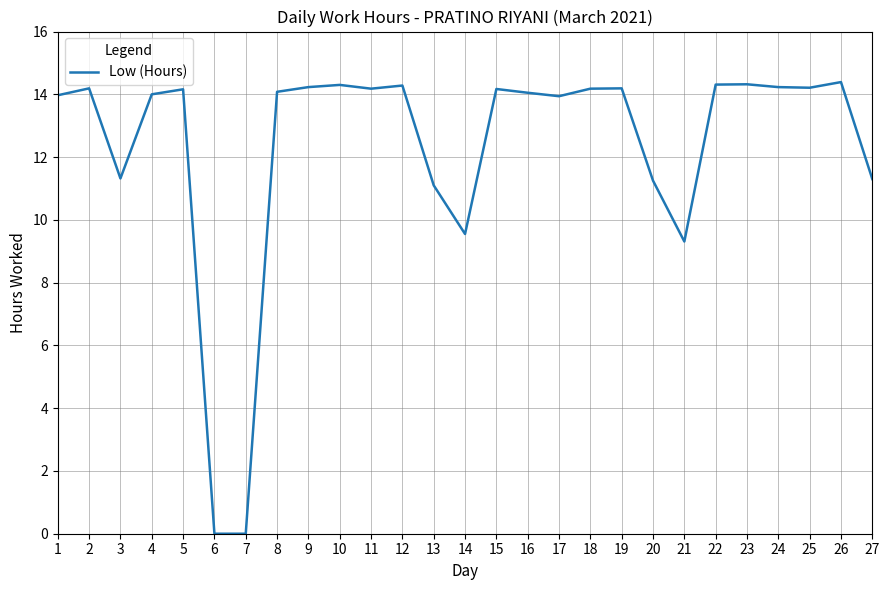

What is the difference between the maximum and minimum values?

14.4